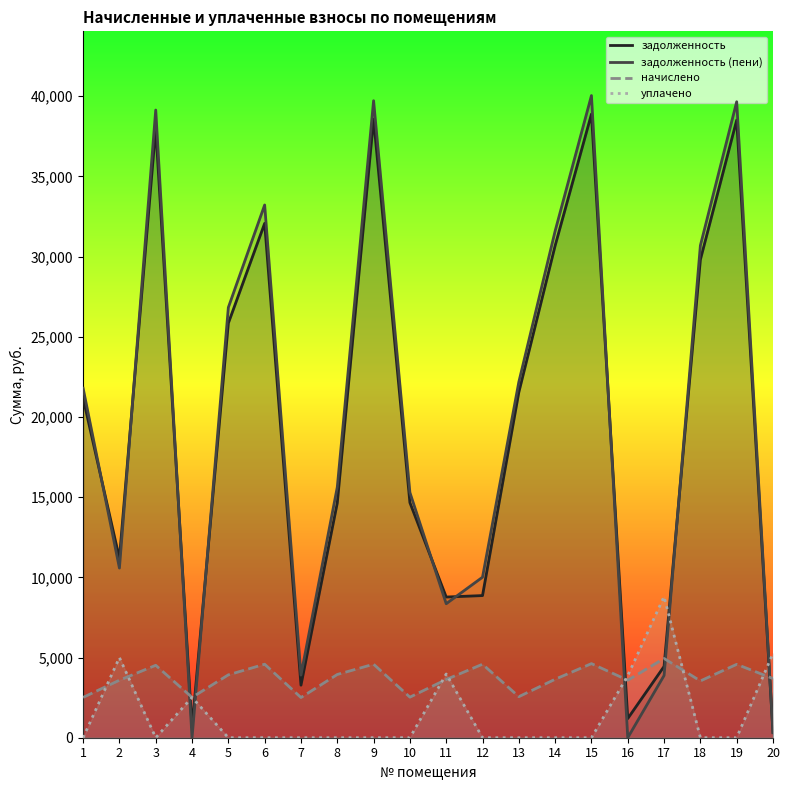

True or false: начислено has more than 1 interior local peaks.

True